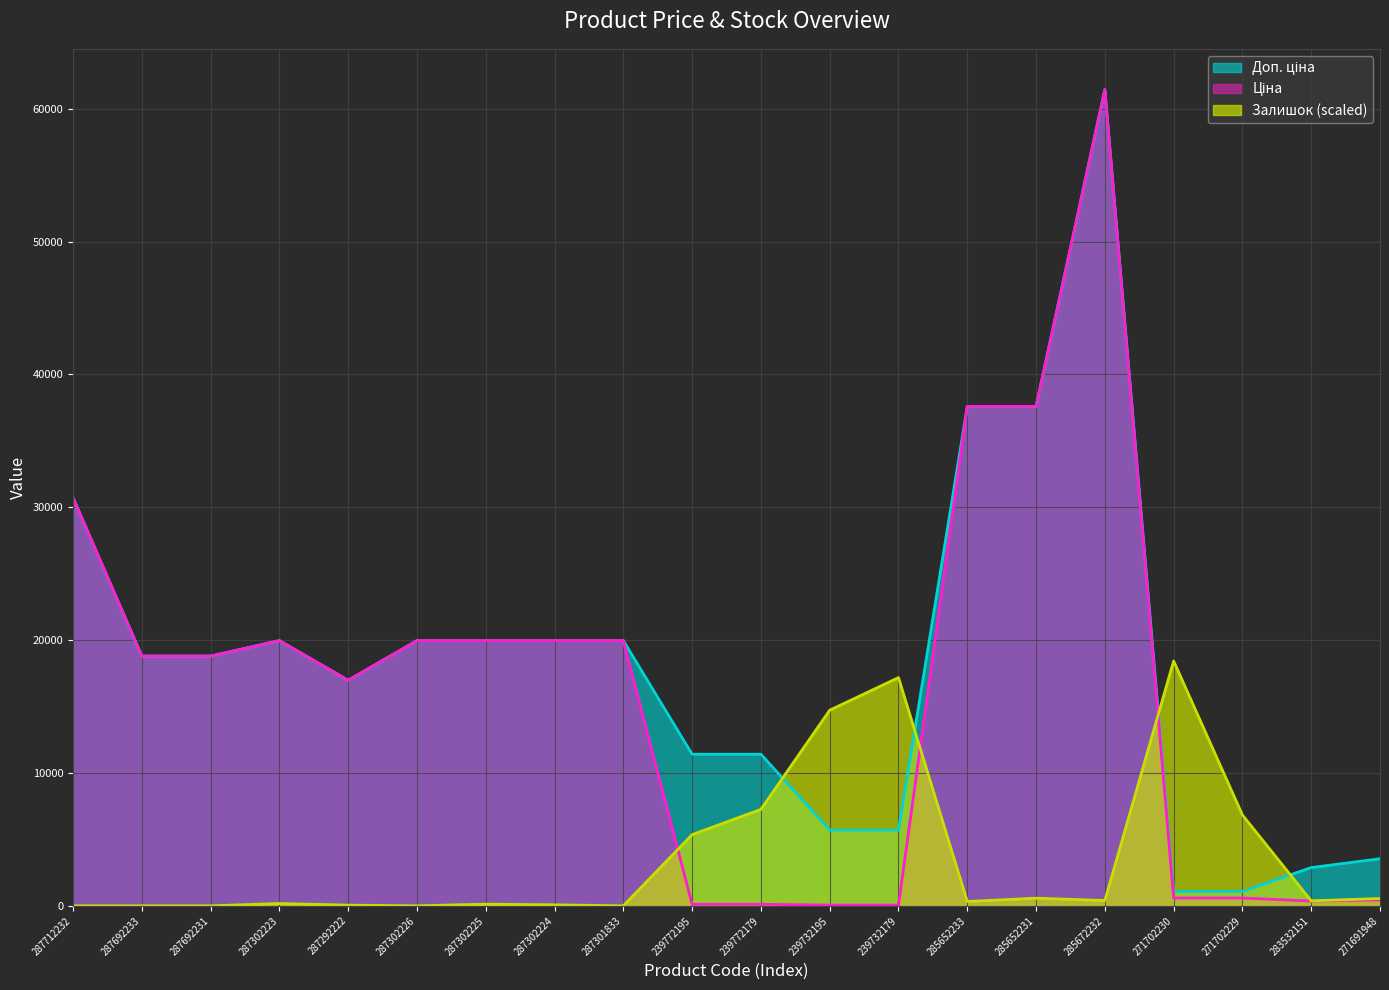

What is the difference between the second highest and minimum values in the Залишок series?

17178.2